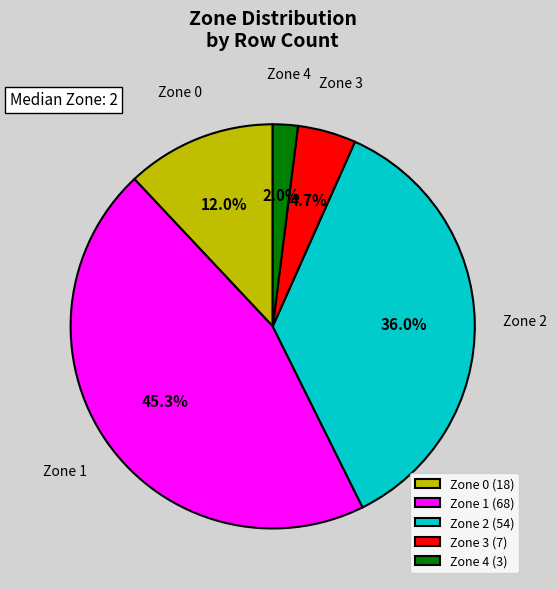

To the nearest percent, what is the difference between the Zone 1 and Zone 2 slice percentages?

9%